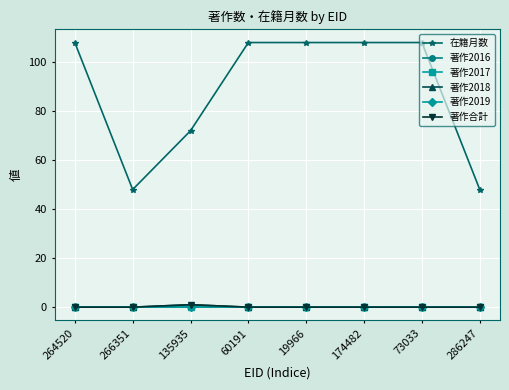

True or false: 著作合計 and 在籍月数 intersect in this chart.

False